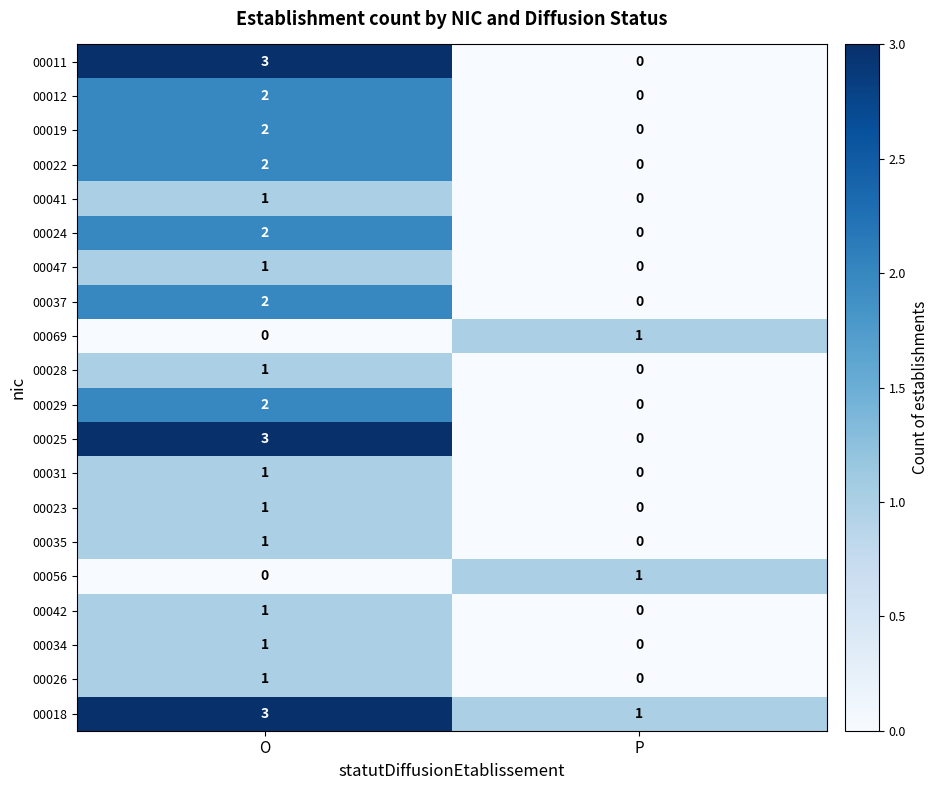

Where is 00047 nearest to the value 0?

P